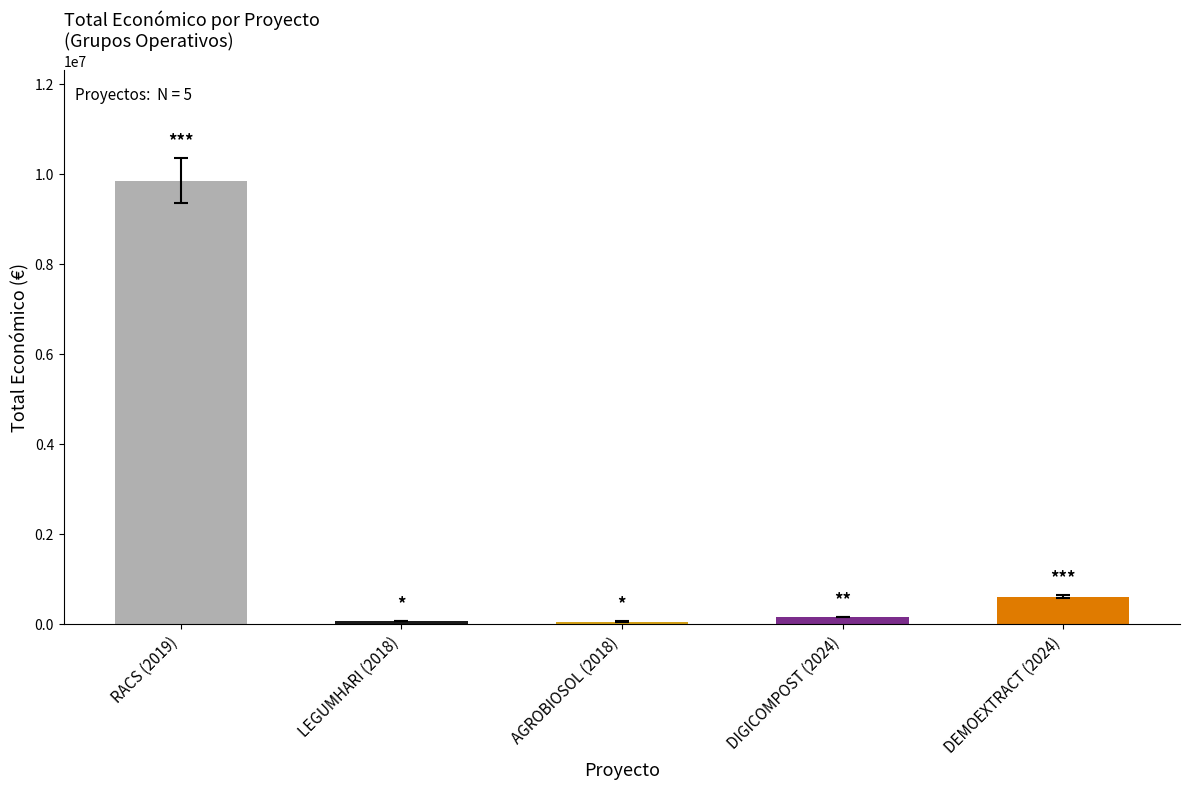

What is the difference between the second highest and second lowest values?

542543